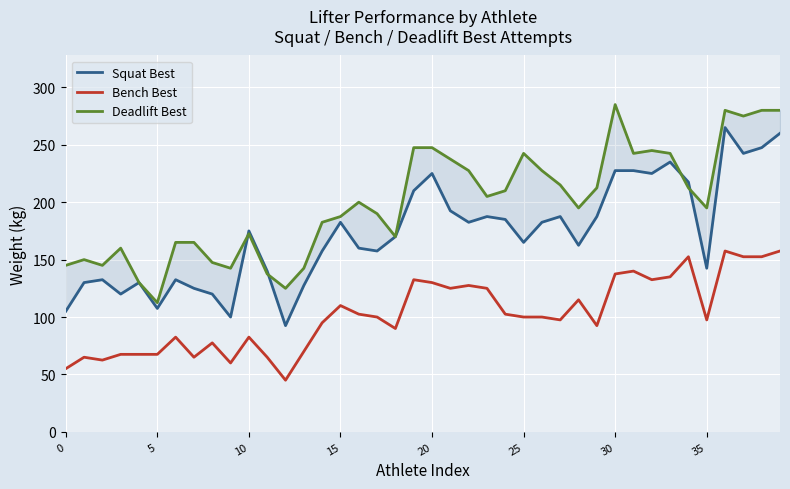

True or false: Squat Best has a value of 225.0 at 32.

True